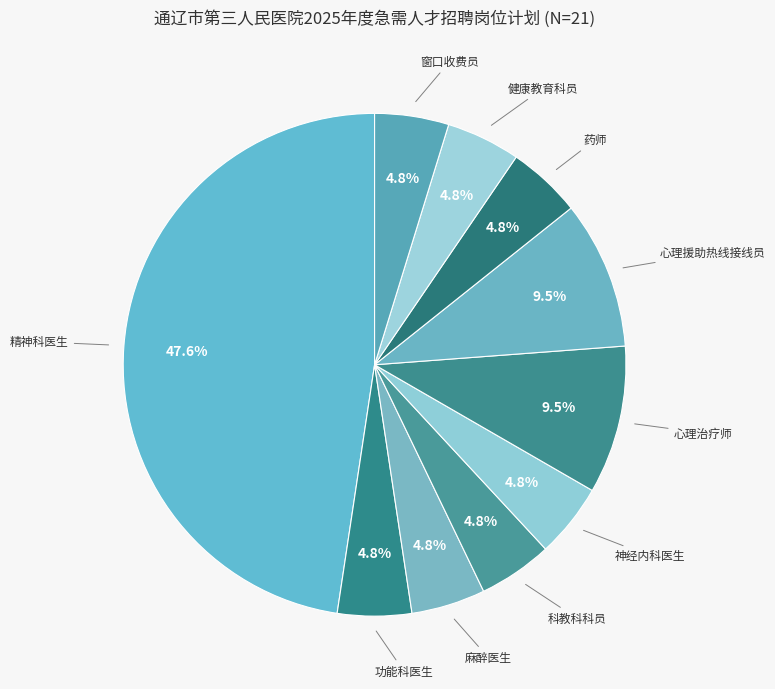

Which category has the biggest portion of the pie?

精神科医生